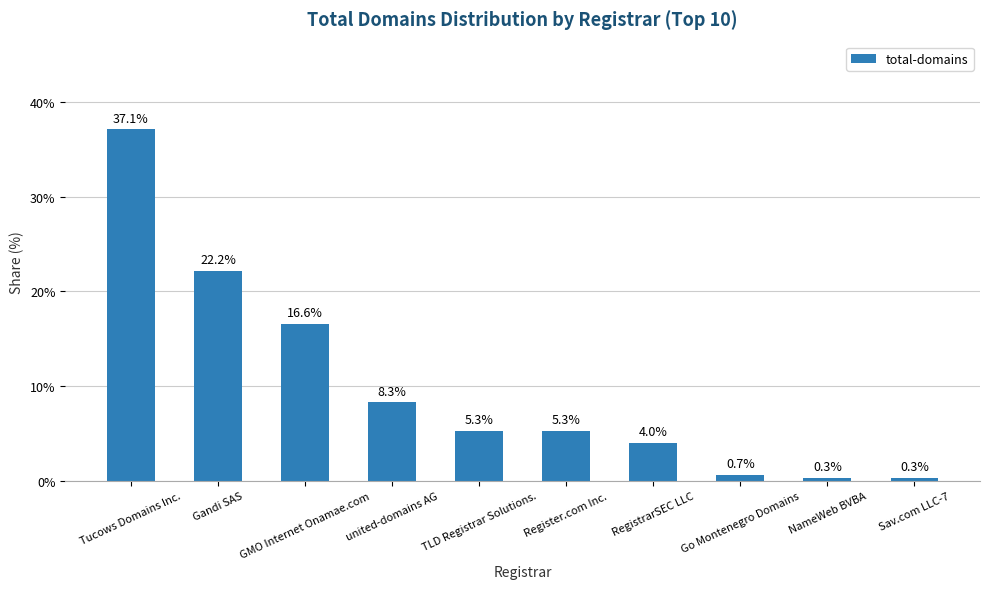

What is the maximum value shown in the chart?

37.1